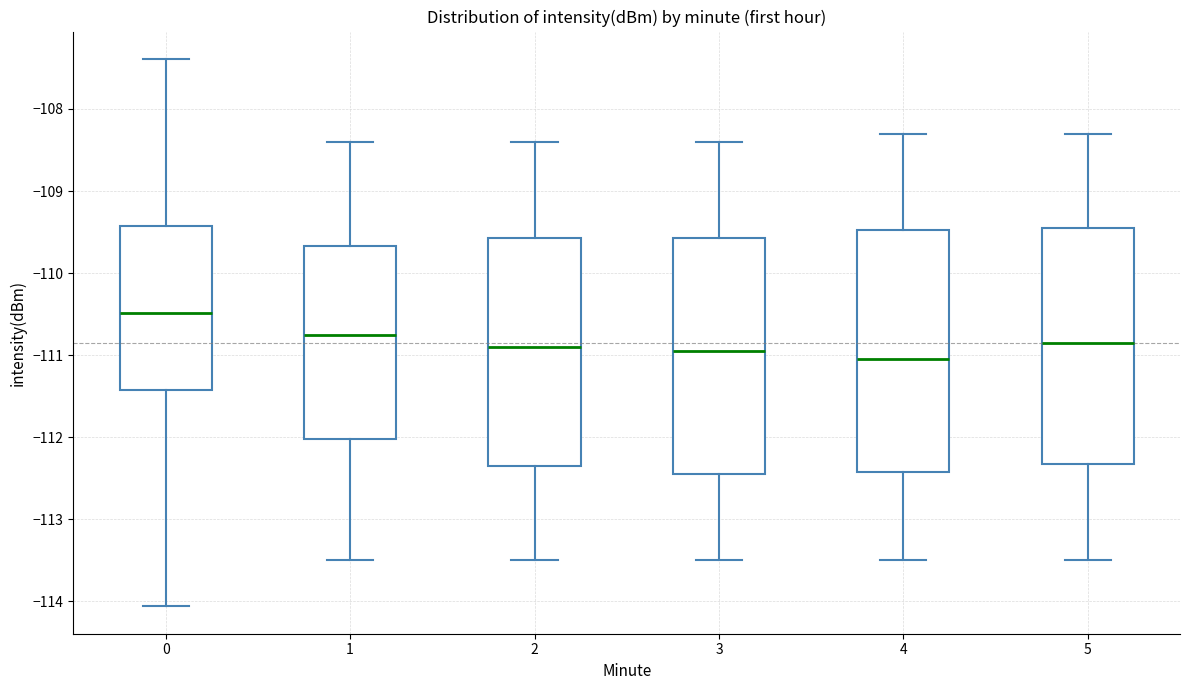

Reading left to right, read every box against the y-axis: the position of its median line, the range the box covers, and the ends of its whiskers. The values are not printed on the chart, so give them approximately, as read against the axis.

0: median -110.5, box -111.4 to -109.4, whiskers -114.1 to -107.4
1: median -110.7, box -112.0 to -109.7, whiskers -113.5 to -108.4
2: median -110.9, box -112.3 to -109.6, whiskers -113.5 to -108.4
3: median -110.9, box -112.4 to -109.6, whiskers -113.5 to -108.4
4: median -111.0, box -112.4 to -109.5, whiskers -113.5 to -108.3
5: median -110.8, box -112.3 to -109.4, whiskers -113.5 to -108.3